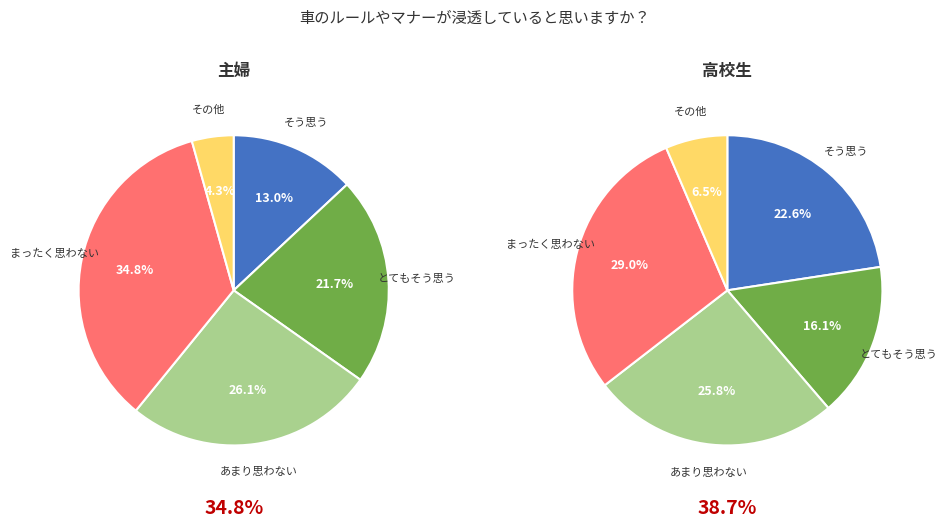

Is it true that 5 is 1% of the pie?

False